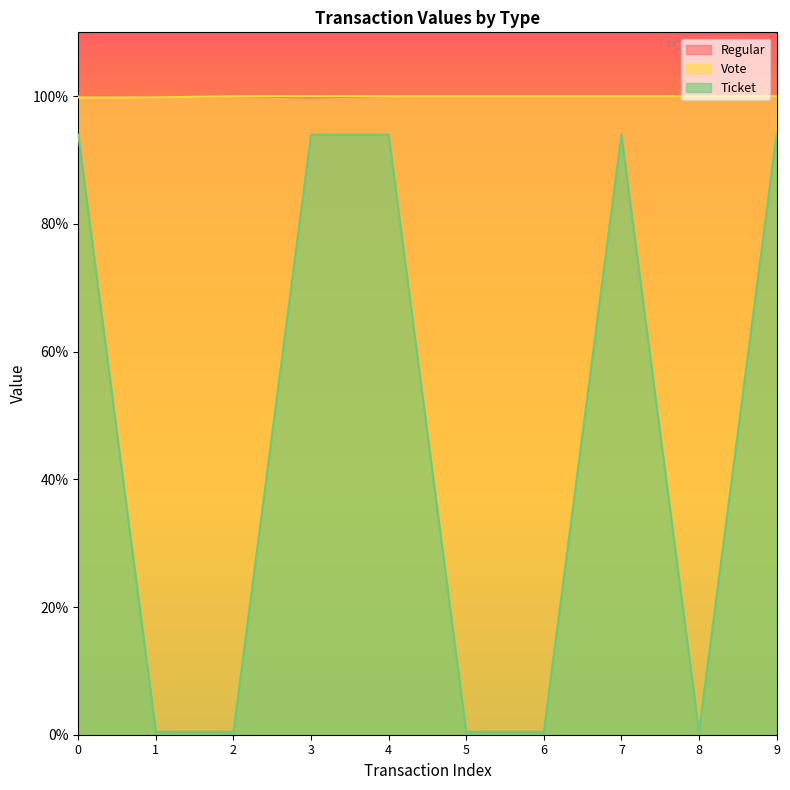

Where is the first local minimum for Vote?

1